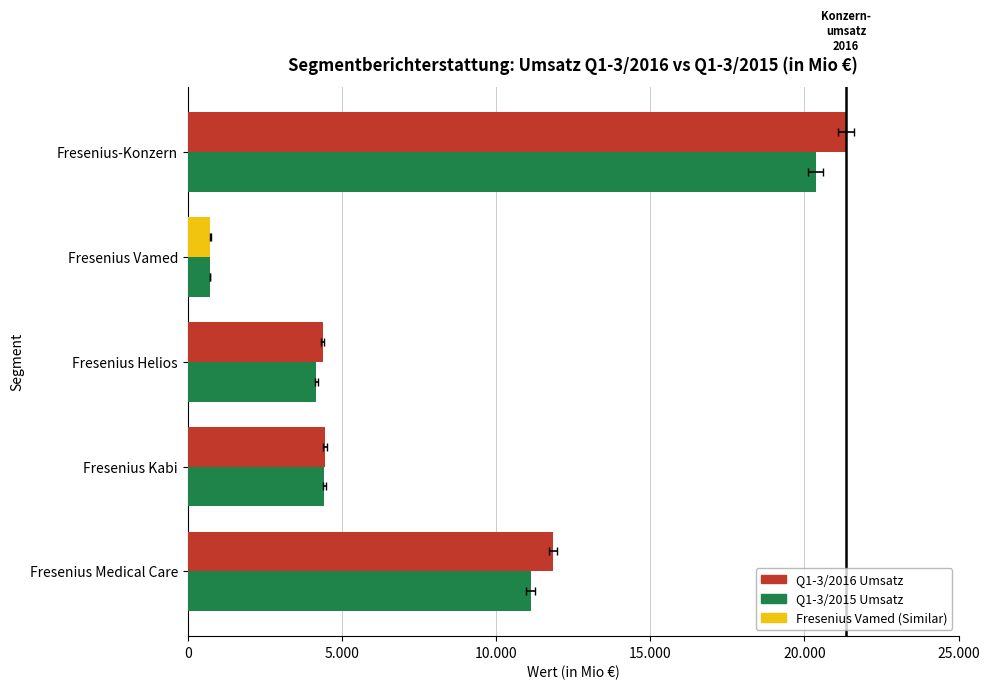

The value of Fresenius-Konzern at Q1-3/2016 is 33636. True or false?

False